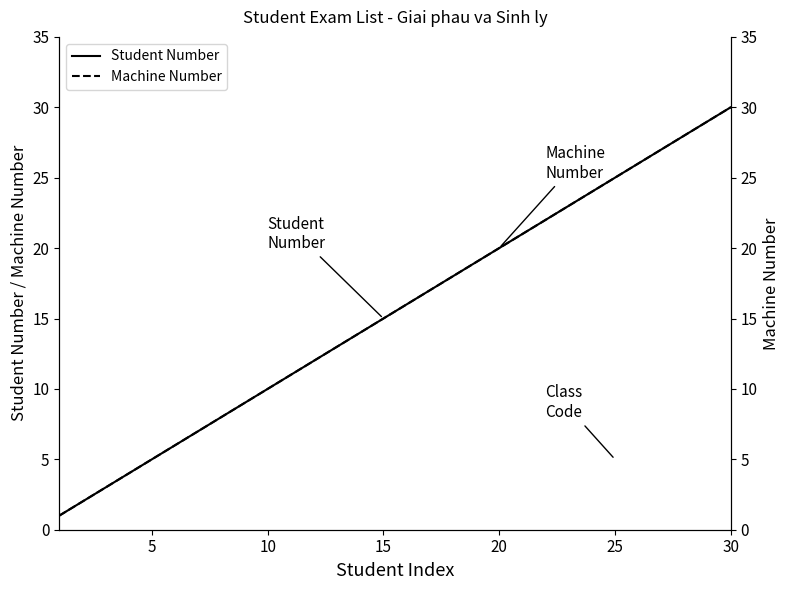

At which label does Student Number reach its peak?

30